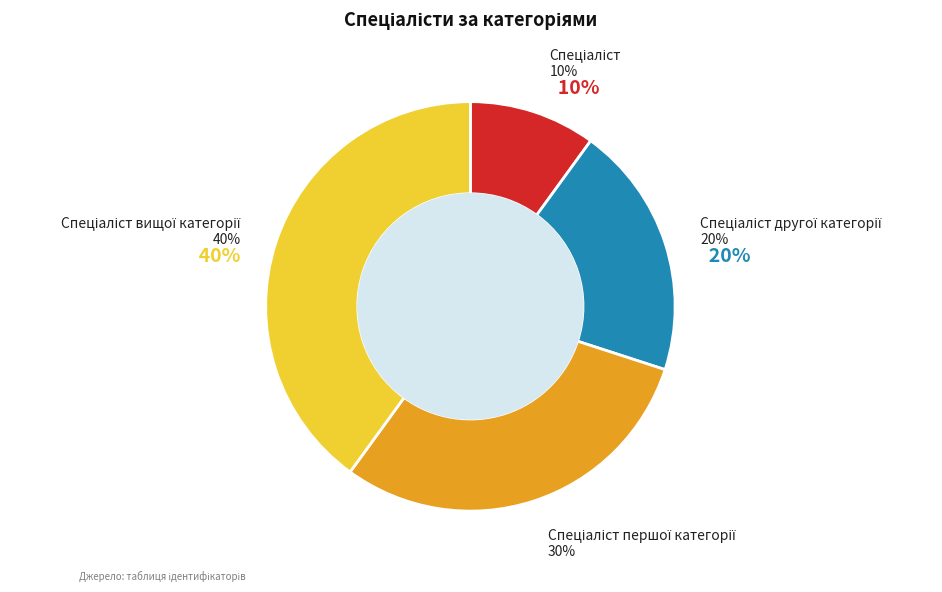

What is the largest slice in the pie chart?

Спеціаліст вищої категорії